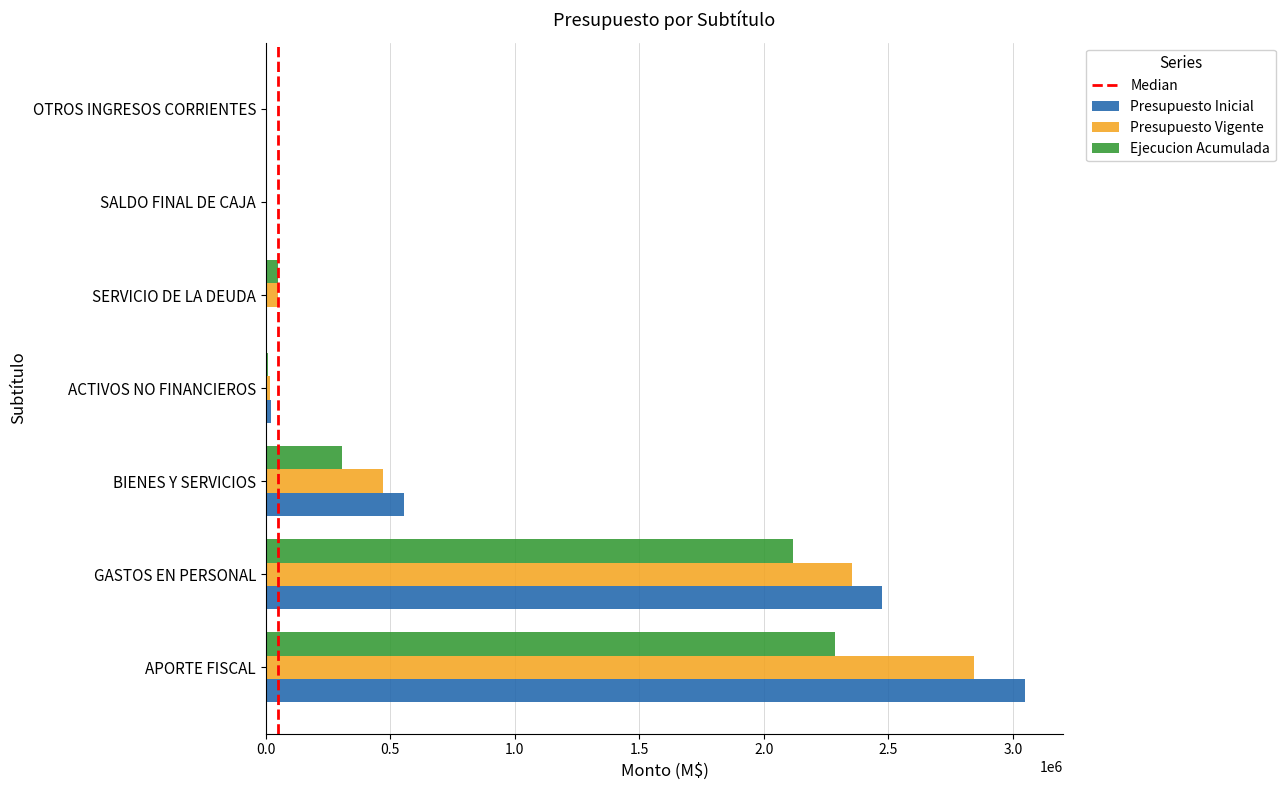

What is the approximate value of Presupuesto Vigente at ACTIVOS NO FINANCIEROS?

15472